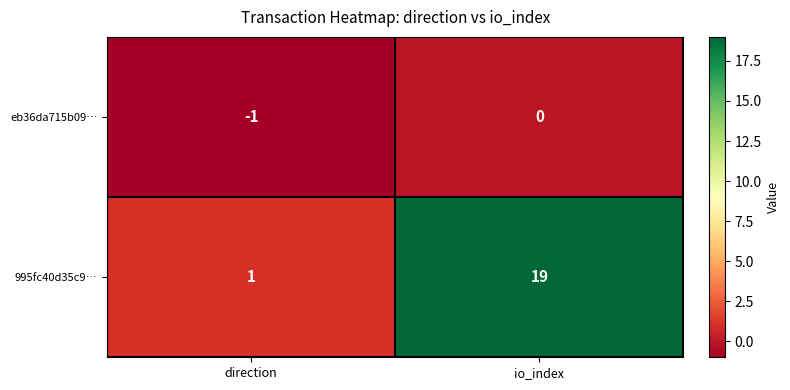

Reading left to right, list all the values displayed in this chart.

eb36da715b09…: -1	0
995fc40d35c9…: 1	19